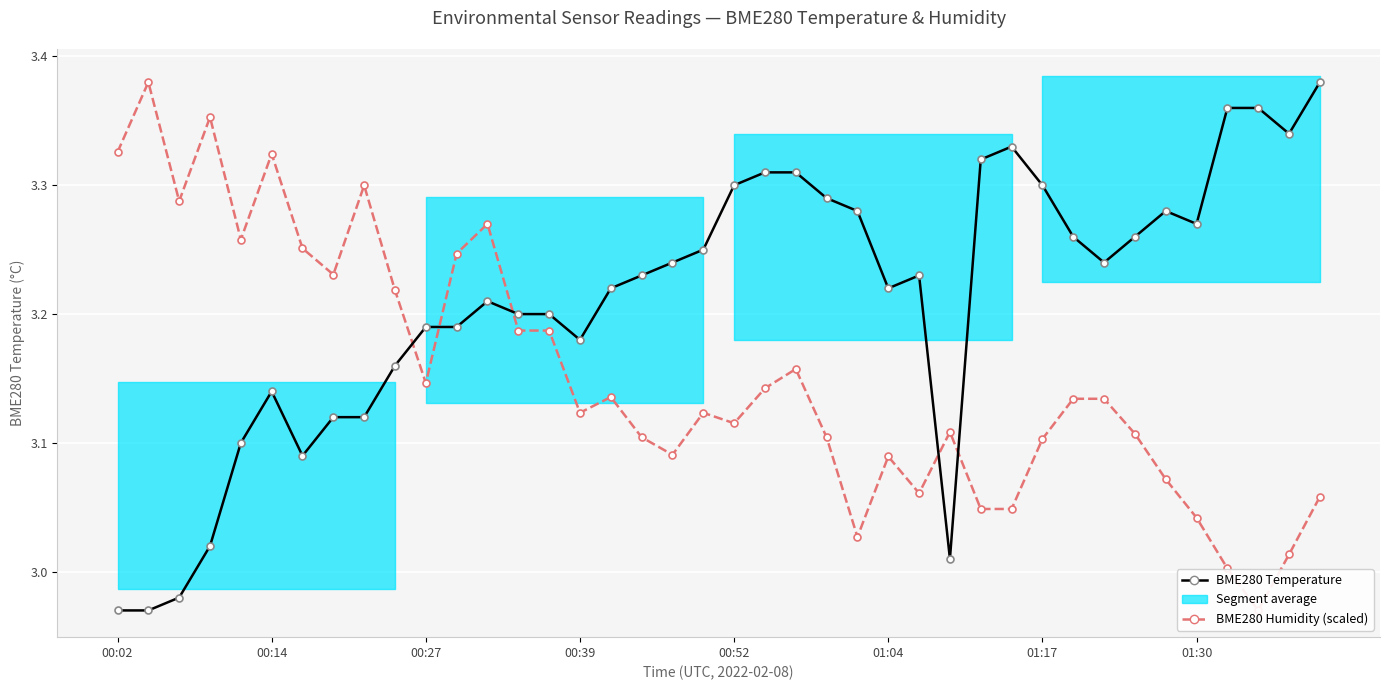

What is the minimum value for BME280 Humidity (scaled)?

3.0